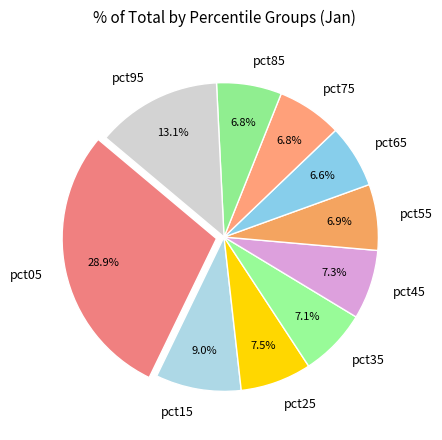

How many slices are in this pie chart?

10